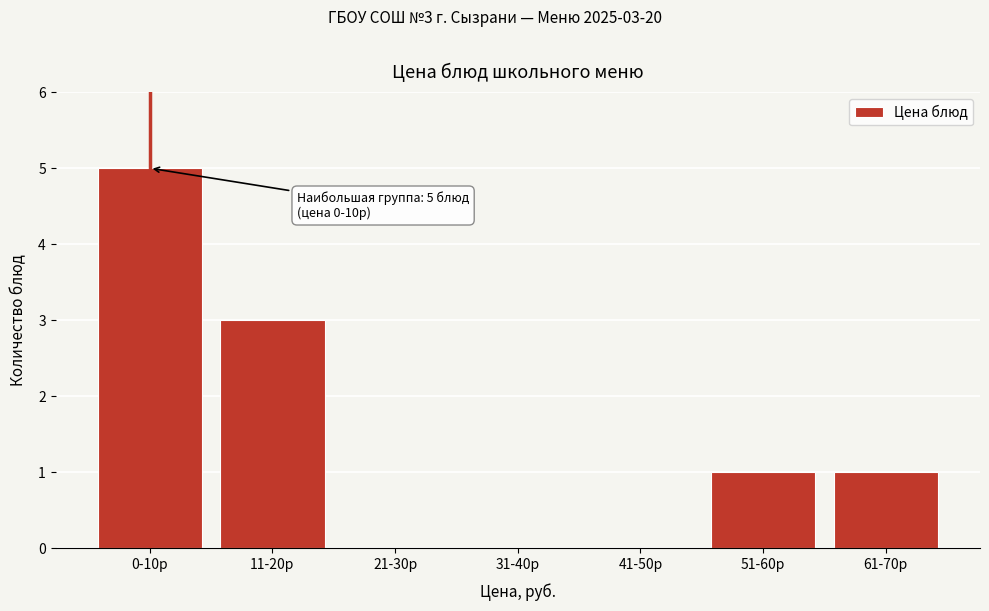

What is the sum of all values?

10